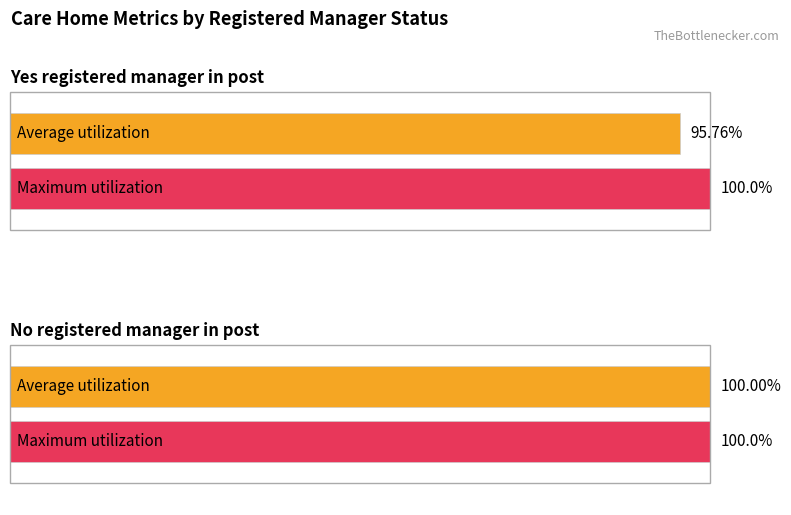

What is the label of the 1st bar from the right?

No registered manager in post